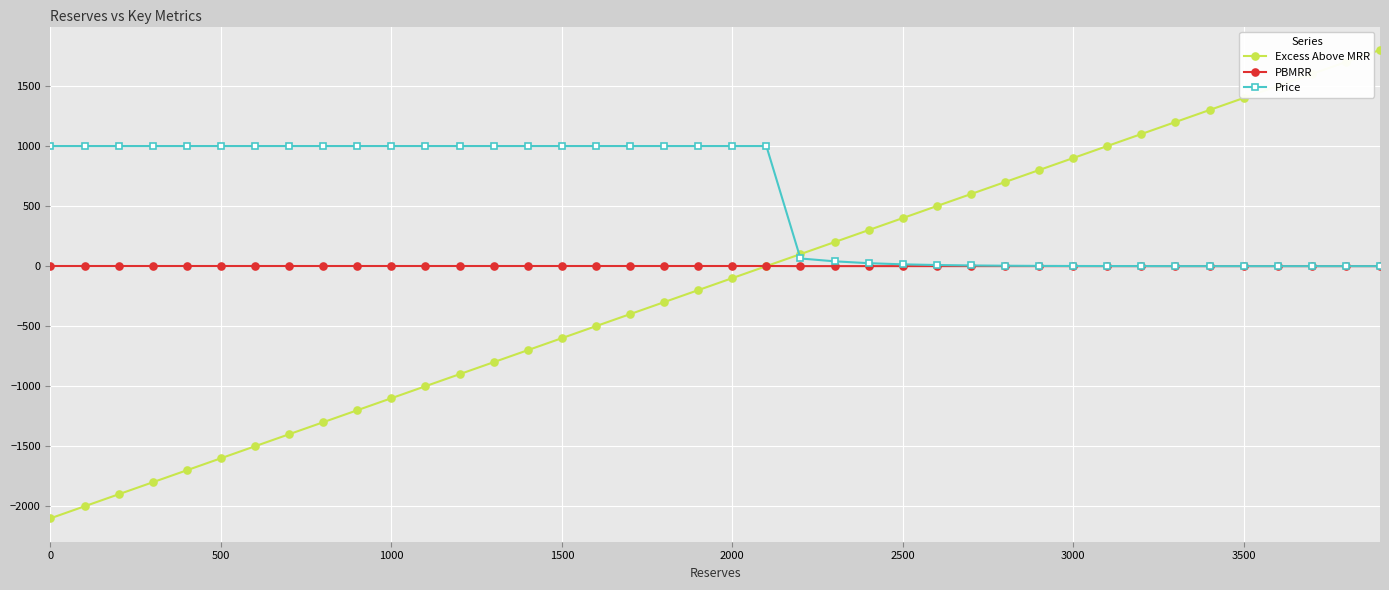

True or false: Excess Above MRR has more than 1 points higher than both neighbors.

False